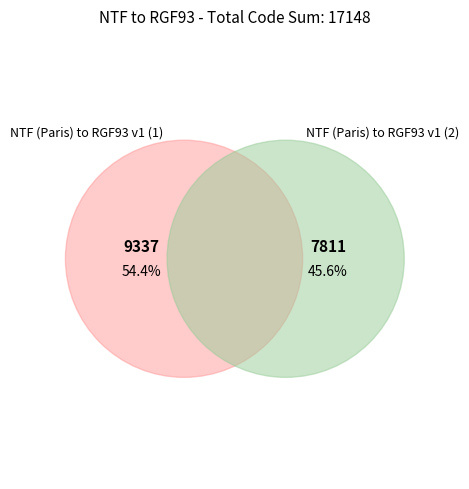

What is the largest slice in the pie chart?

NTF (Paris) to RGF93 v1 (1)